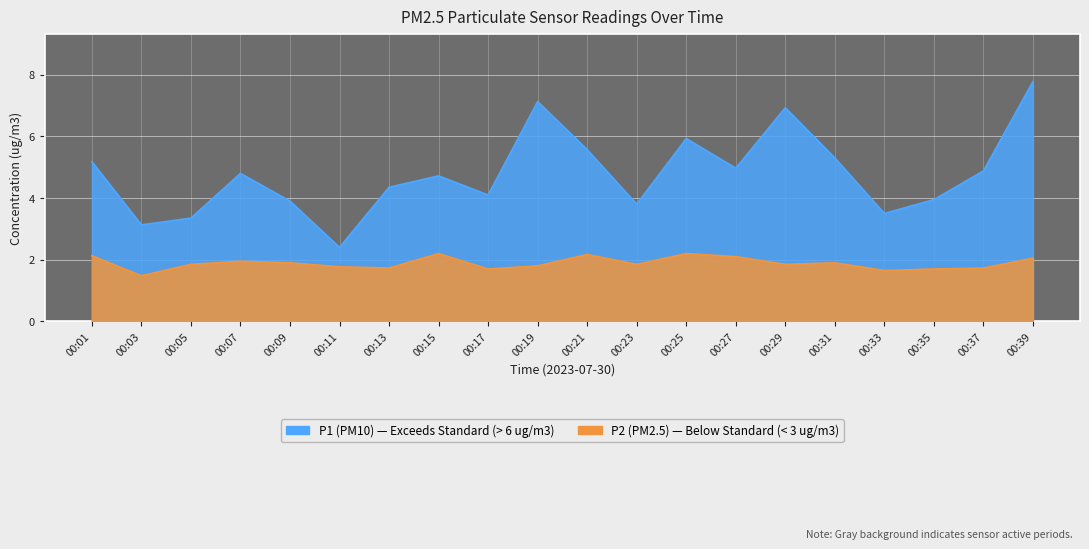

Is the value of P2 at 00:33 greater than the value of P1 at 00:15?

No